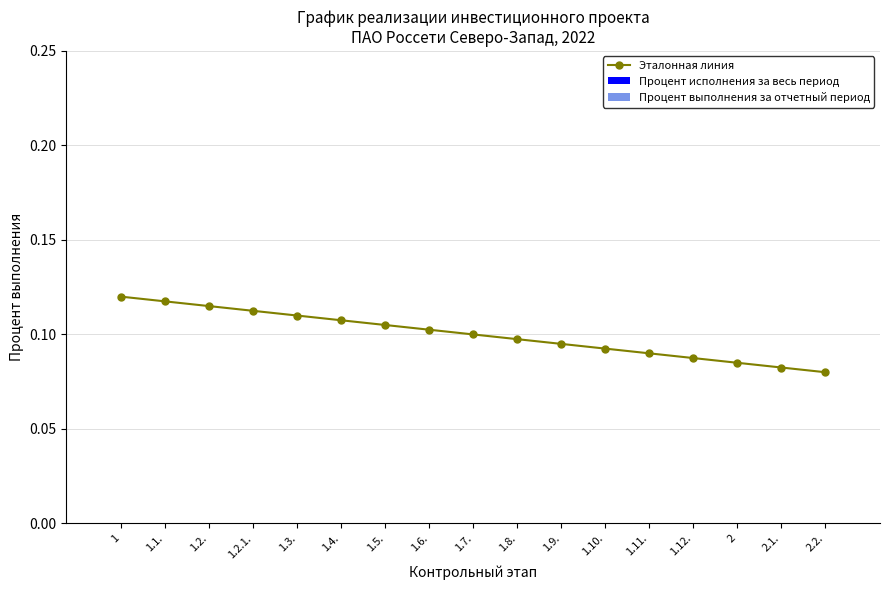

Count the values in the range 0 to 1.

17